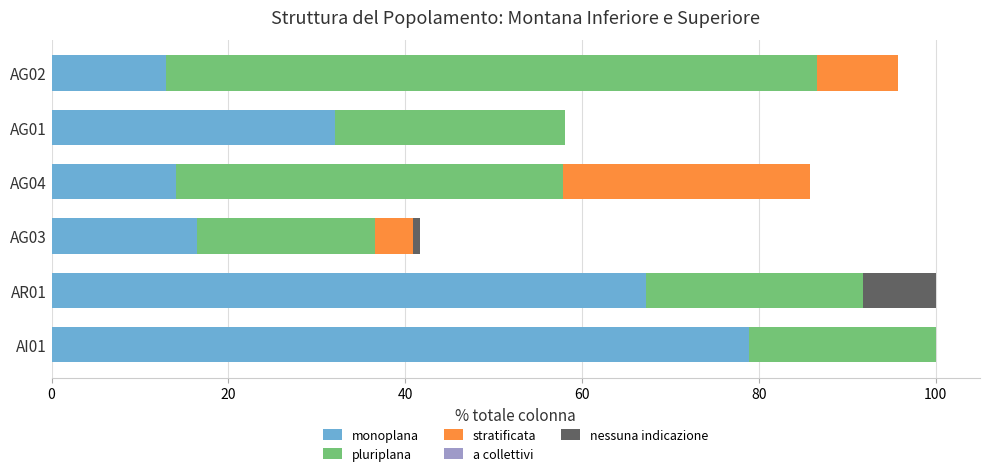

Is it true that monoplana equals 11.4 at AG03?

False